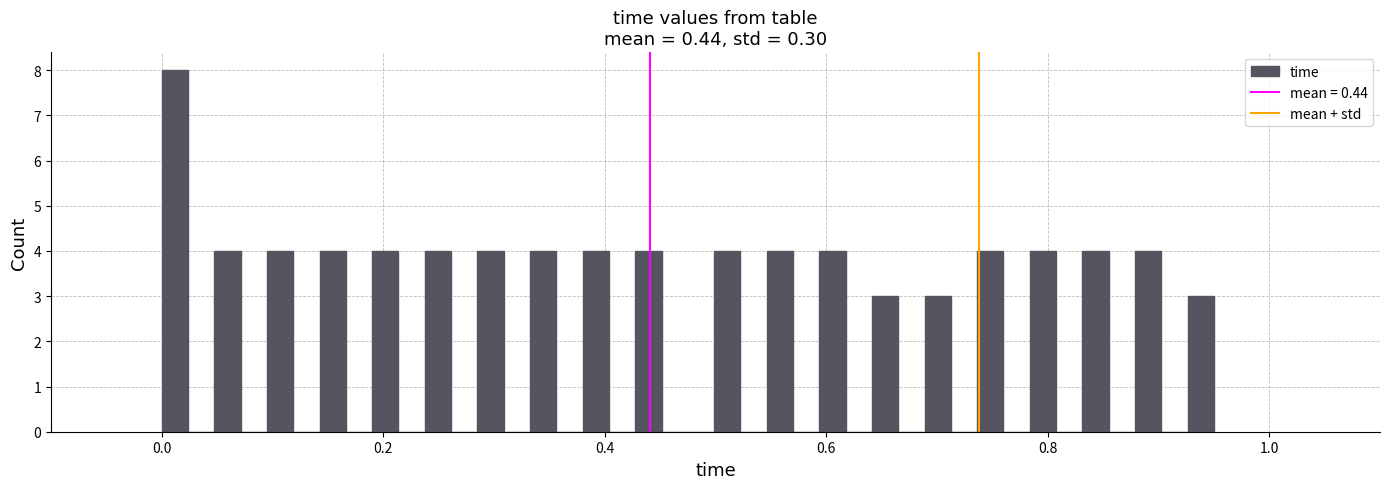

Read against the x-axis, roughly where is the centre of the tallest bar?

0.02